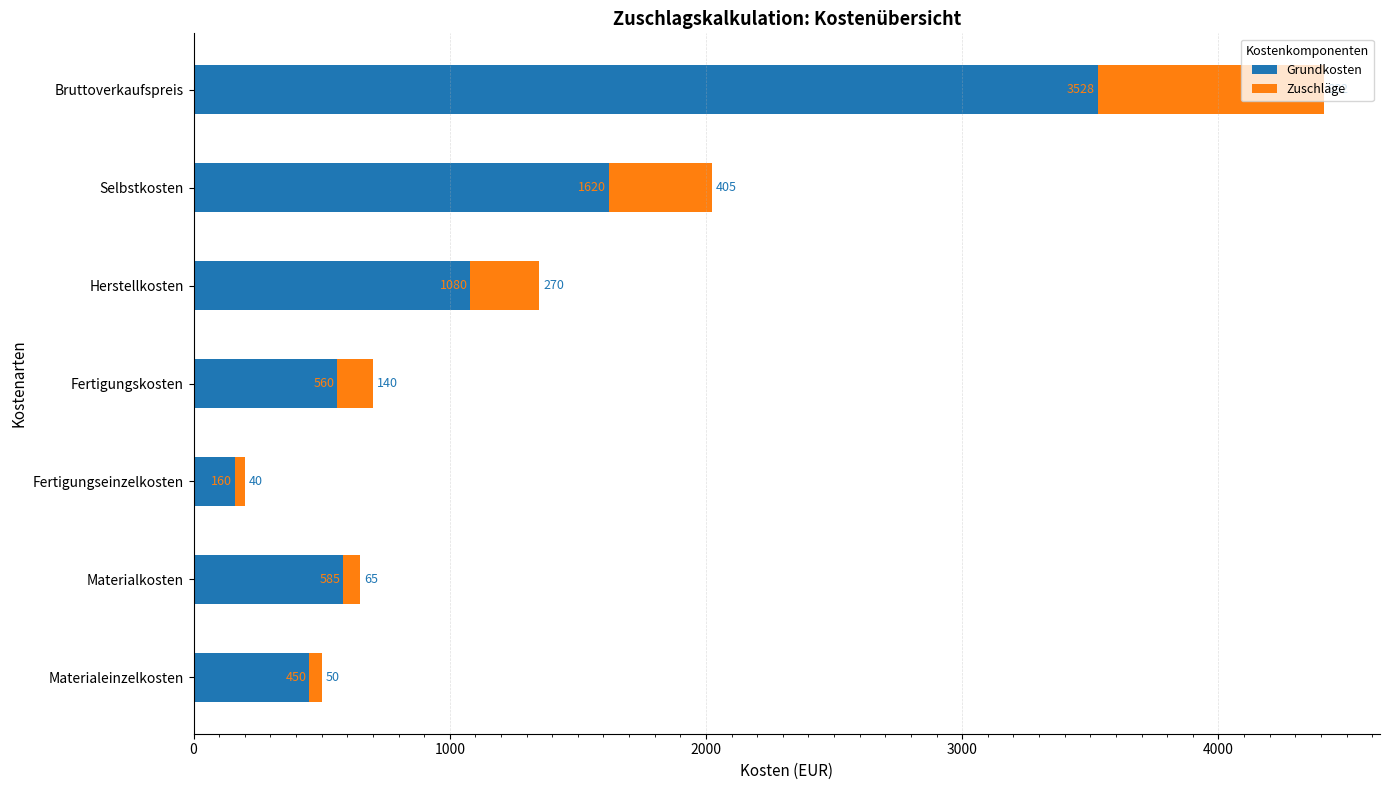

The Grundkosten series shows 1080 at Herstellkosten. True or false?

True